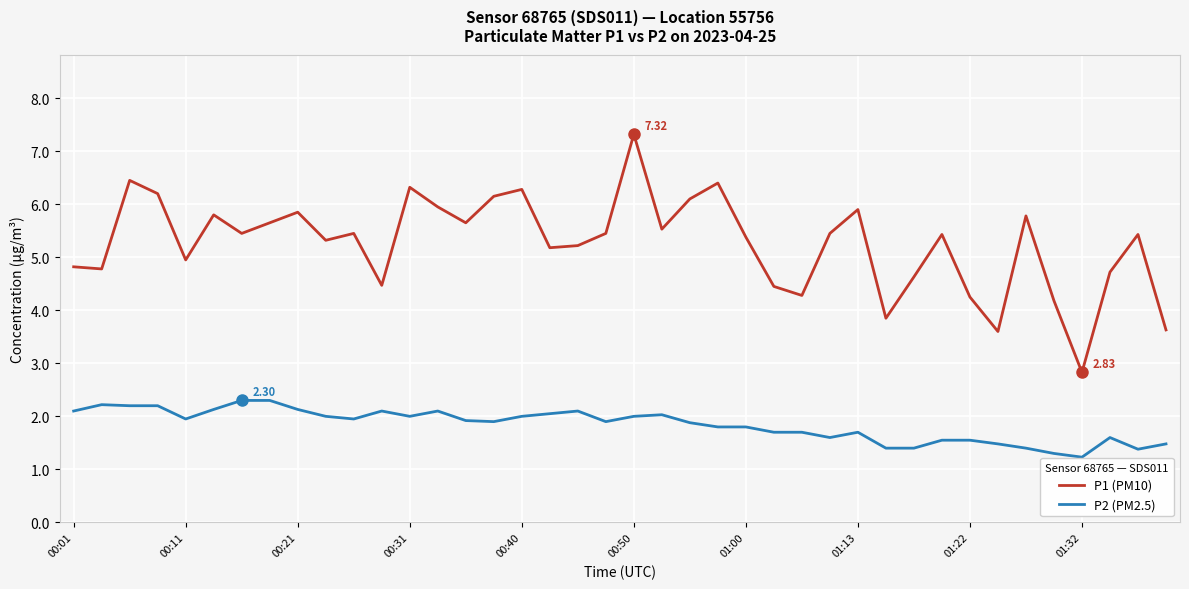

Which series has the largest total across all categories?

P1 (PM10)